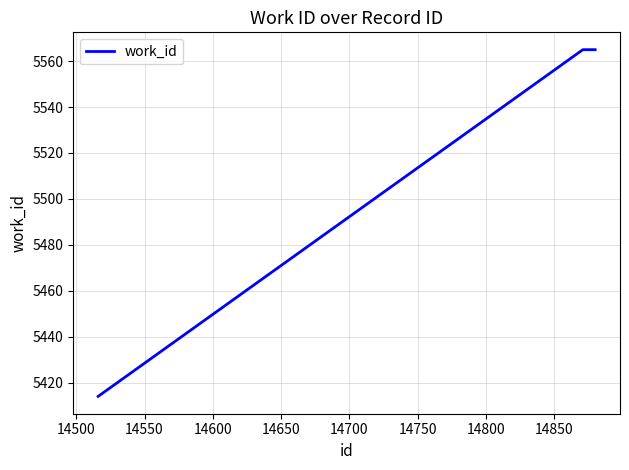

What is the minimum value shown in the chart?

5414